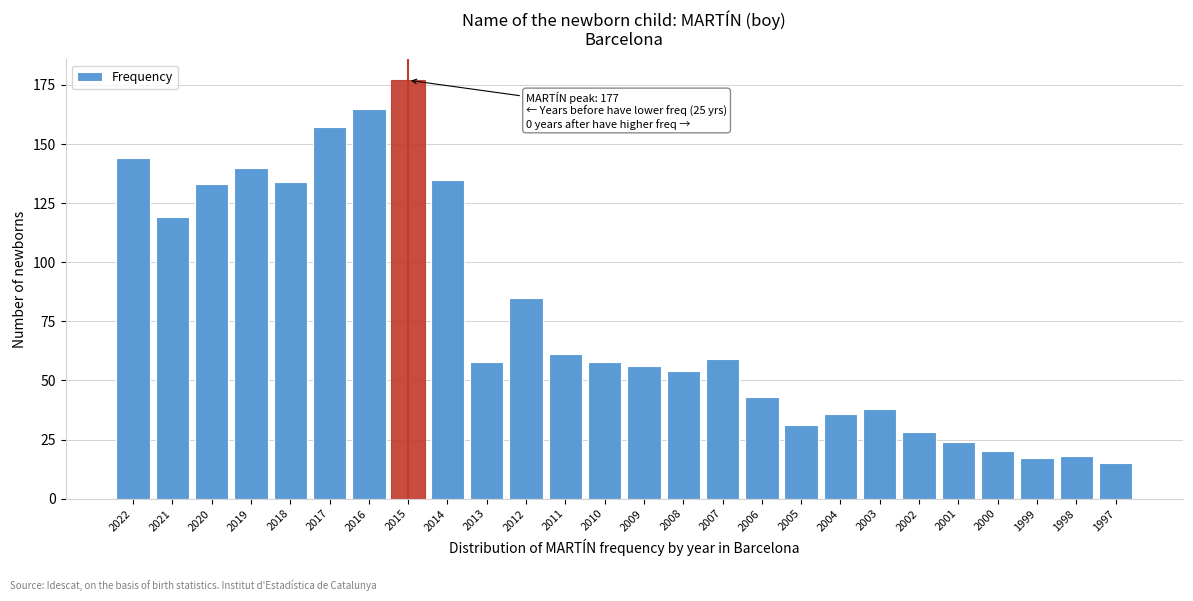

Reading left to right, extract all data points from this chart.

144	119	133	140	134	157	165	177	135	58	85	61	58	56	54	59	43	31	36	38	28	24	20	17	18	15